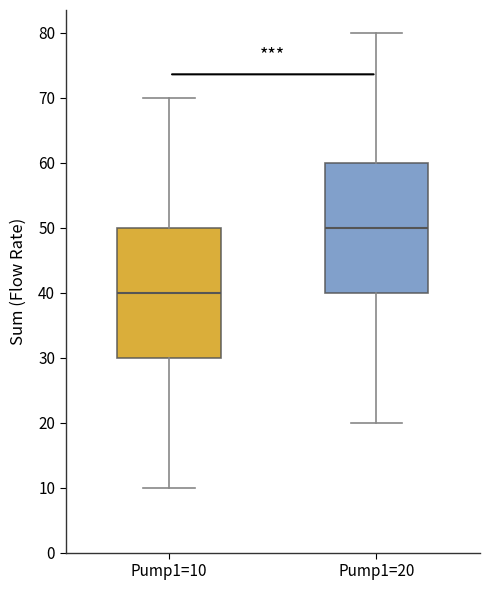

Which box has the highest median line?

Pump1=20